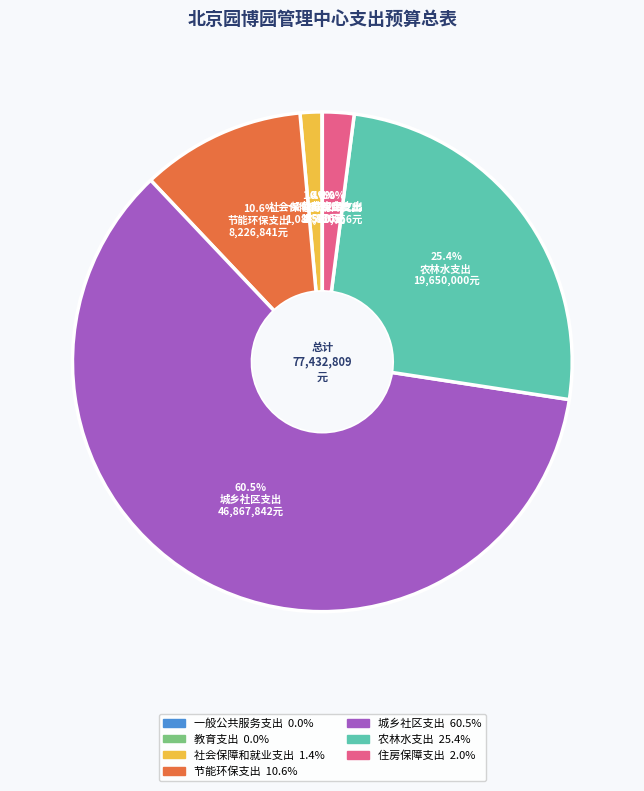

To the nearest percent, what portion does 住房保障支出 represent?

2%